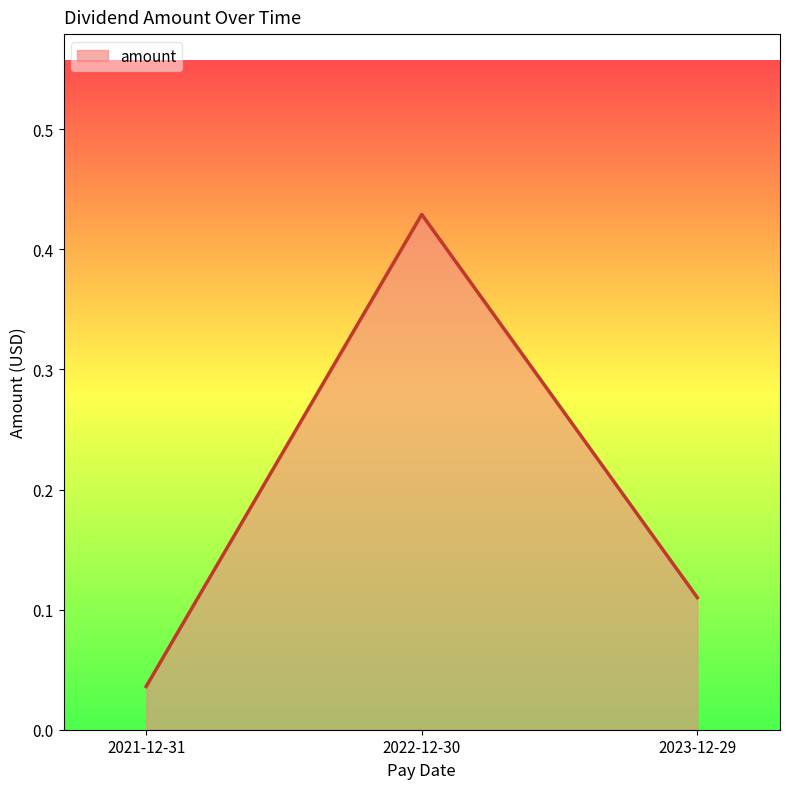

List the labels in order of value, smallest first.

2021-12-31, 2023-12-29, 2022-12-30